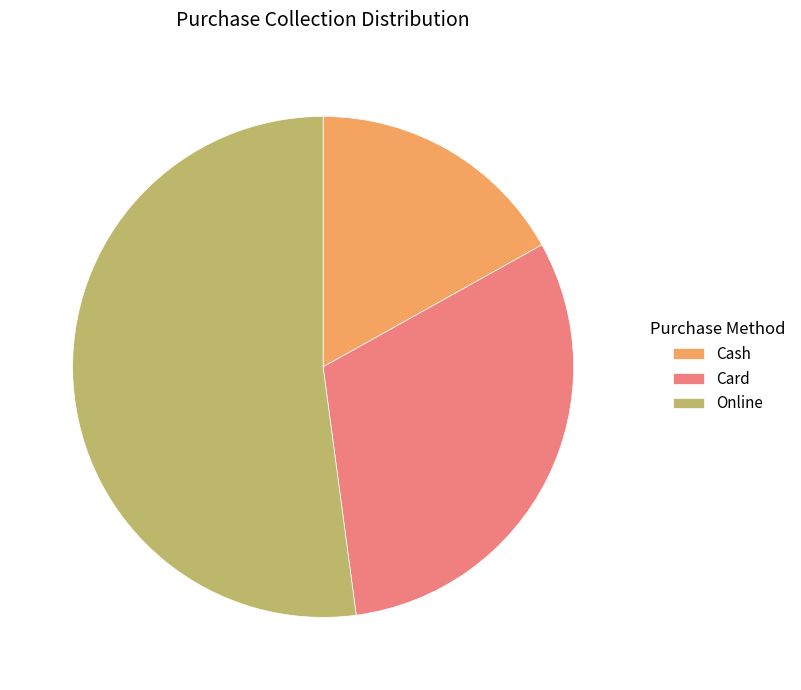

How many slices are in this pie chart?

3